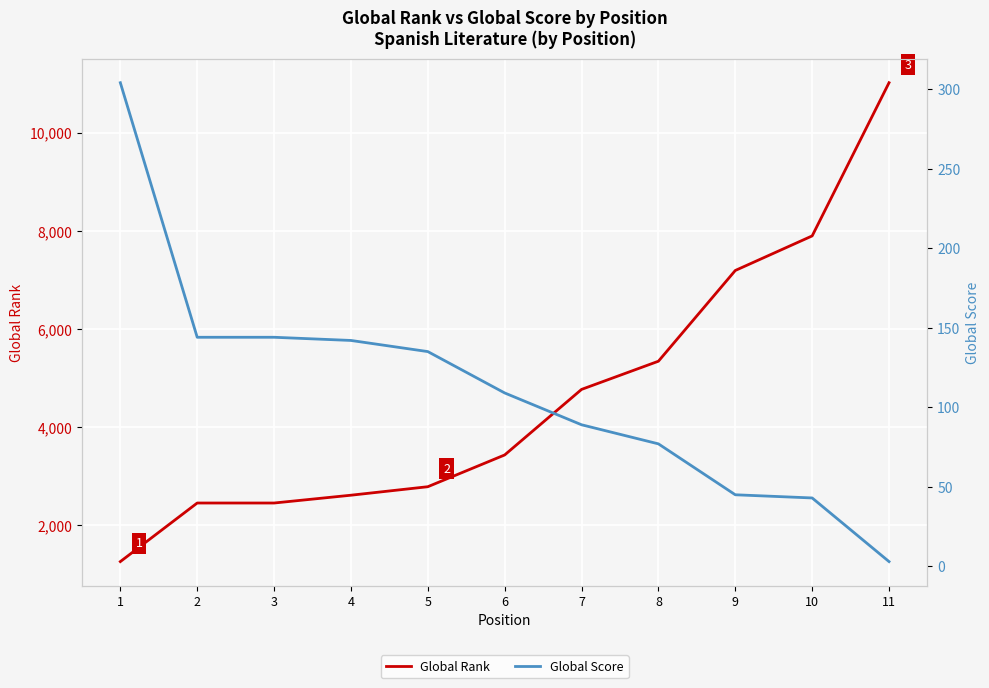

What is the sum of all Global Score values?

1235